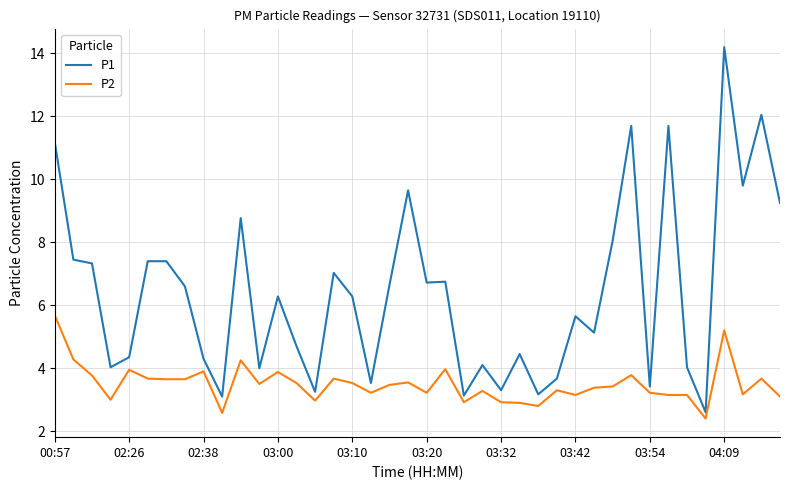

What is the difference between the maximum and minimum values in the P2 series?

3.3